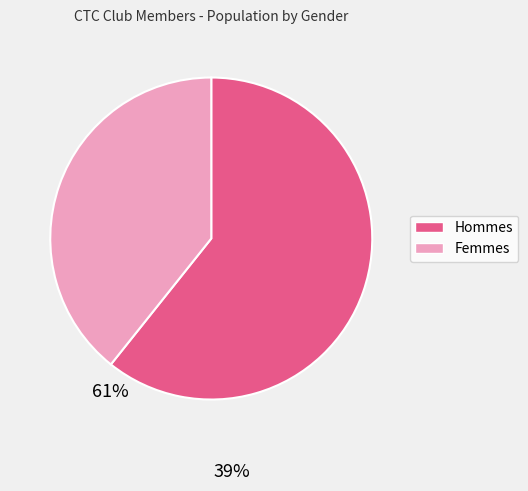

Is there any slice that represents more than half of the pie?

Yes